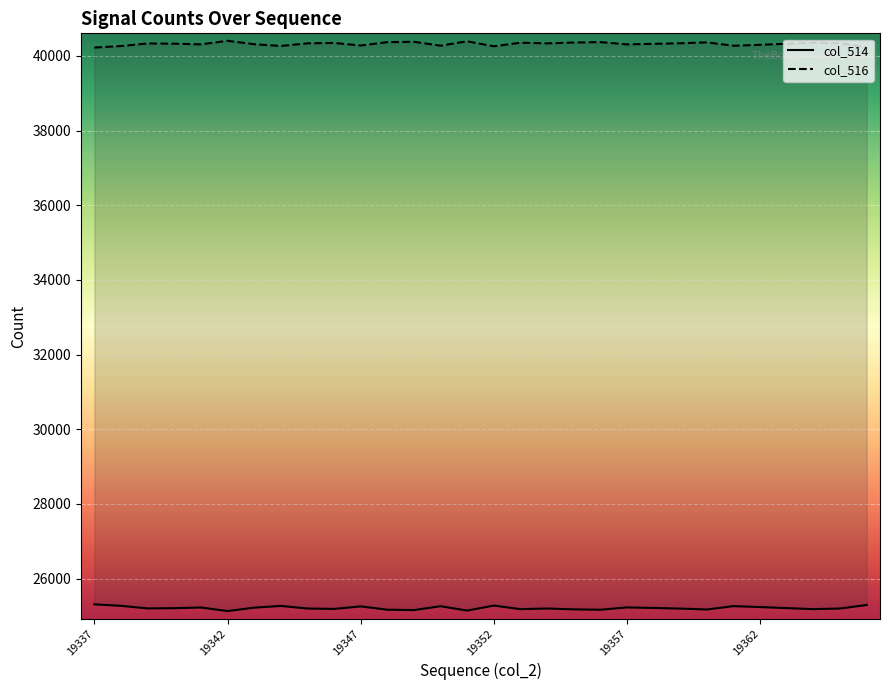

What is the value of the col_514 point at the 21st from the left?

25227